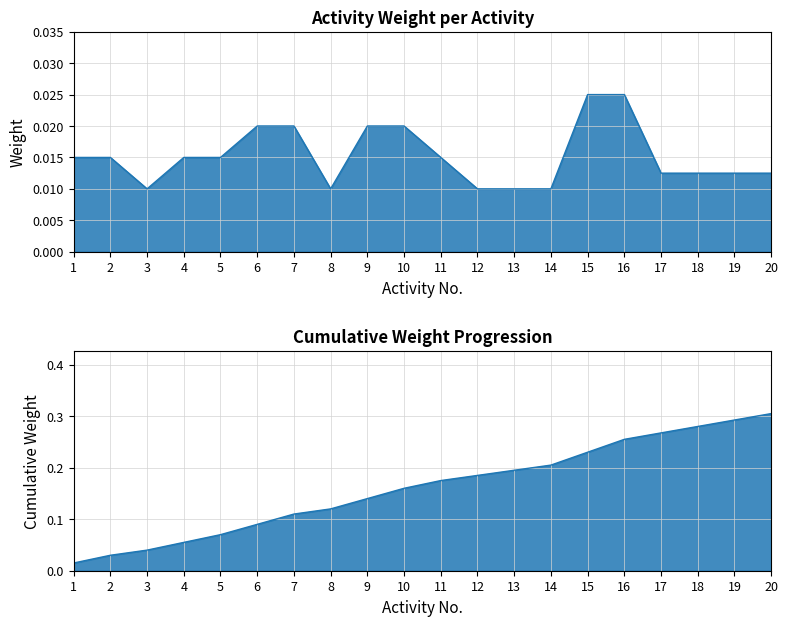

What is the difference between the maximum and minimum values in the Cumulative Weight series?

0.3